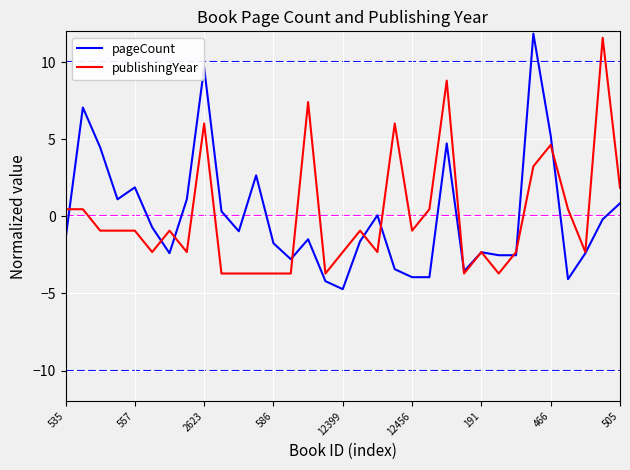

Which series has the largest range (max minus min)?

pageCount